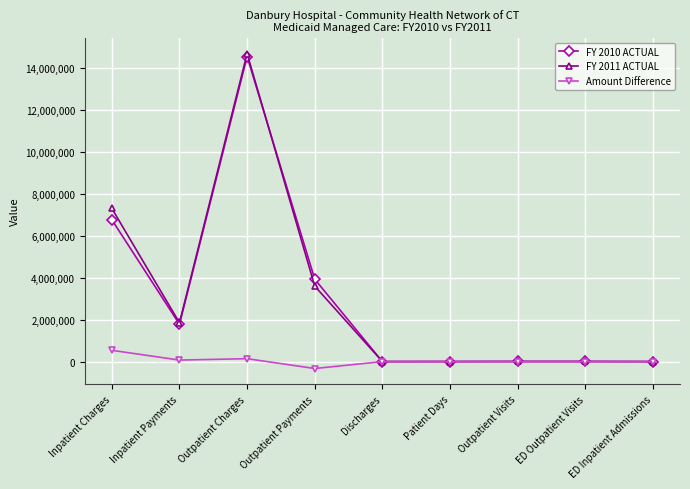

Which series has the largest range (max minus min)?

FY 2011 ACTUAL